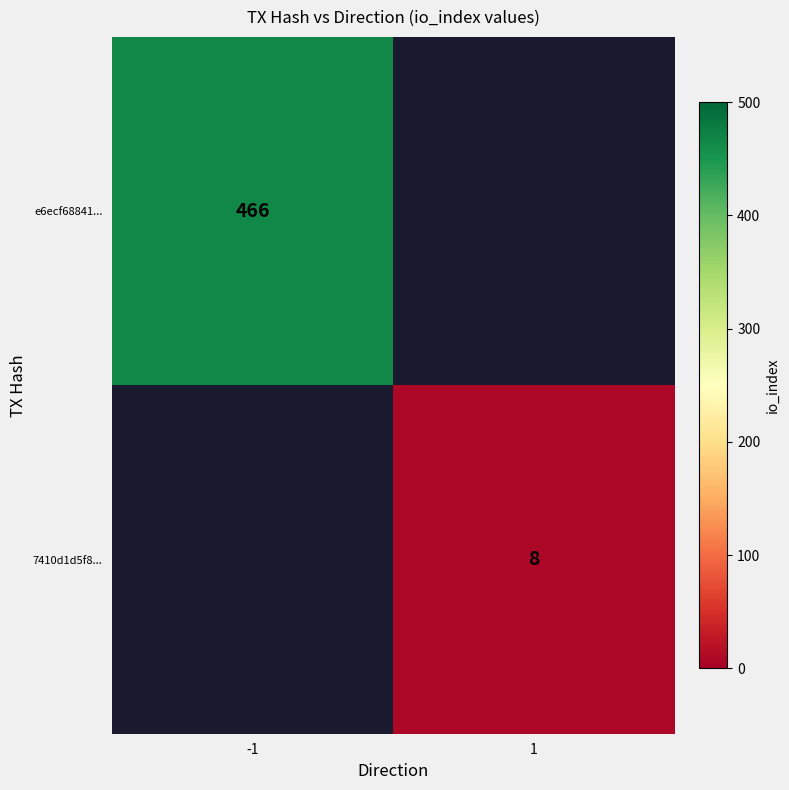

At how many categories does at least one series exceed 330?

1